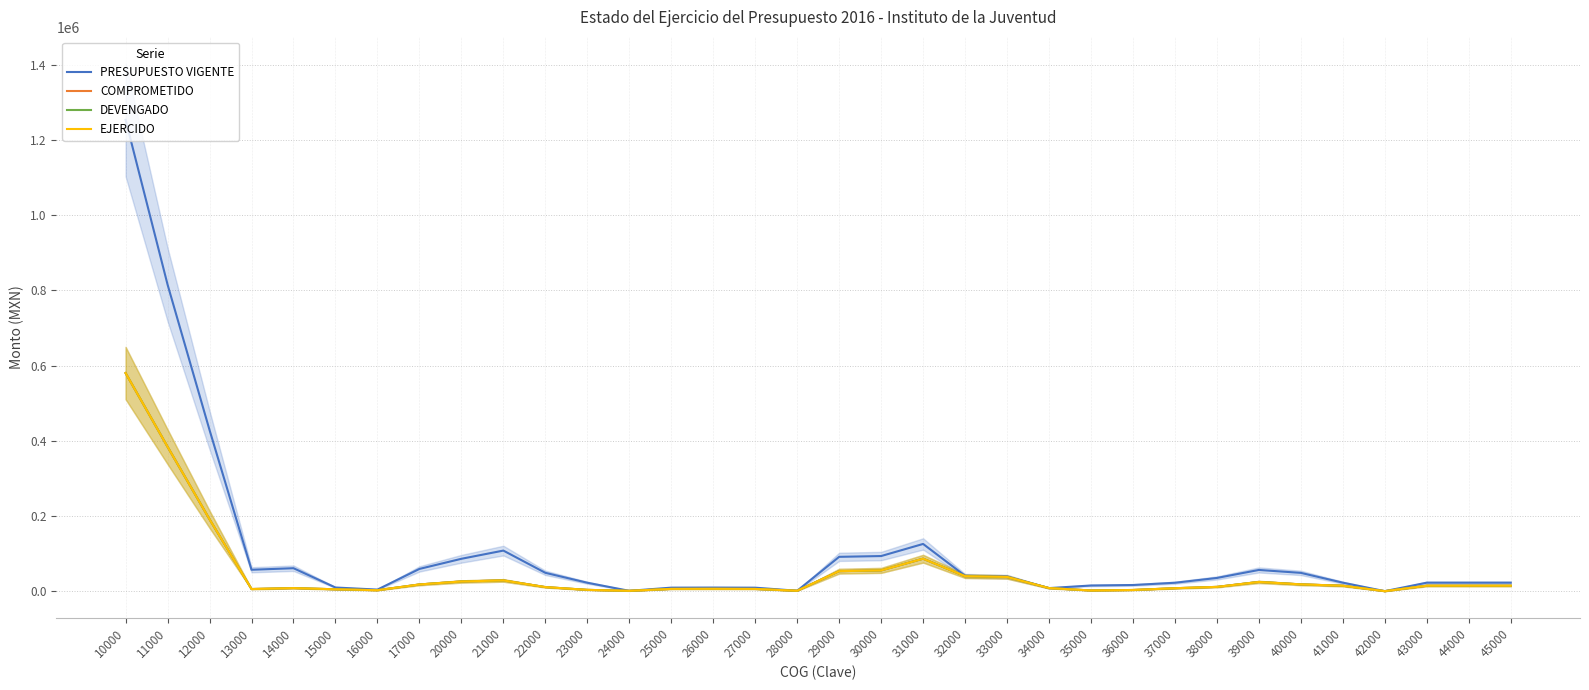

At which category is the sum across all series the highest?

10000